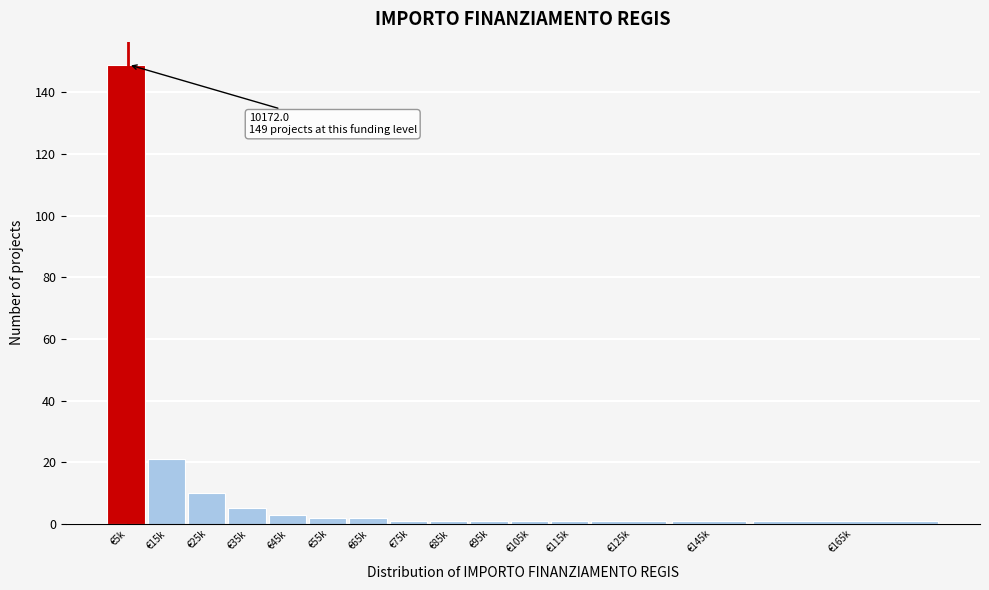

Reading left to right, what are all the values shown in this chart?

€5k=149	€15k=21	€25k=10	€35k=5	€45k=3	€55k=2	€65k=2	€75k=1	€85k=1	€95k=1	€105k=1	€115k=1	€125k=1	€145k=1	€165k=1